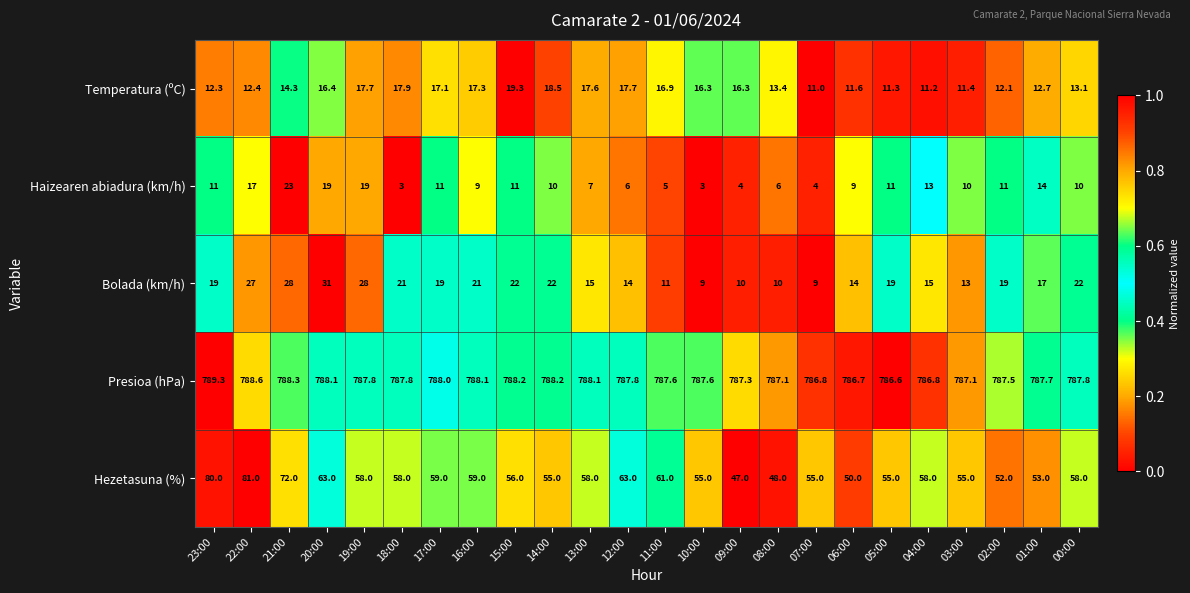

At which label is Temperatura (ºC) closest to 15?

21:00